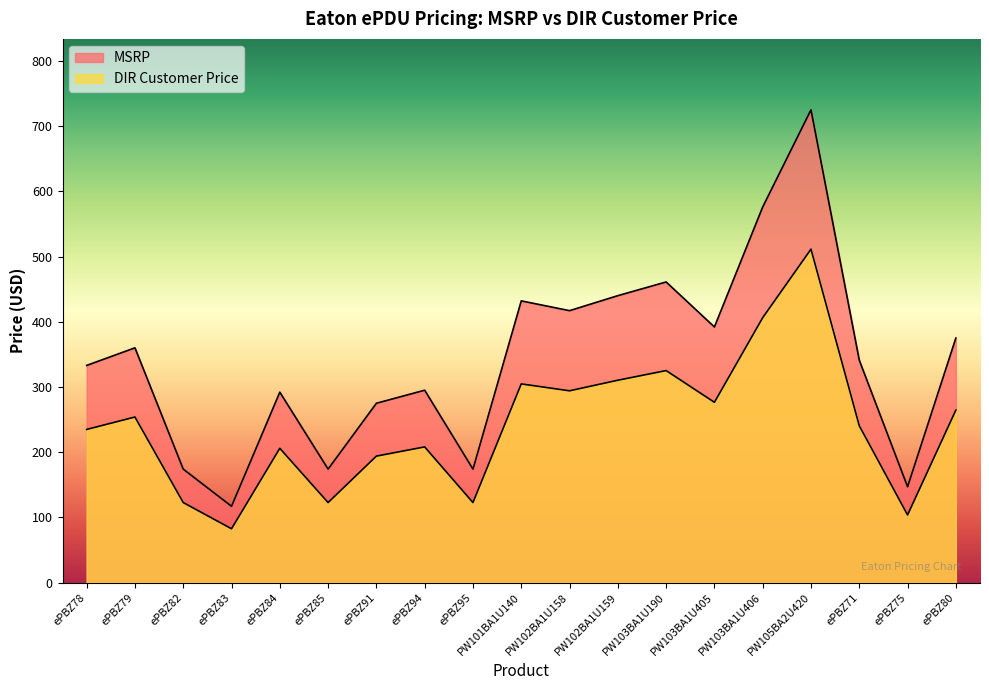

Between ePBZ95 and ePBZ71, which series saw the biggest shift?

MSRP